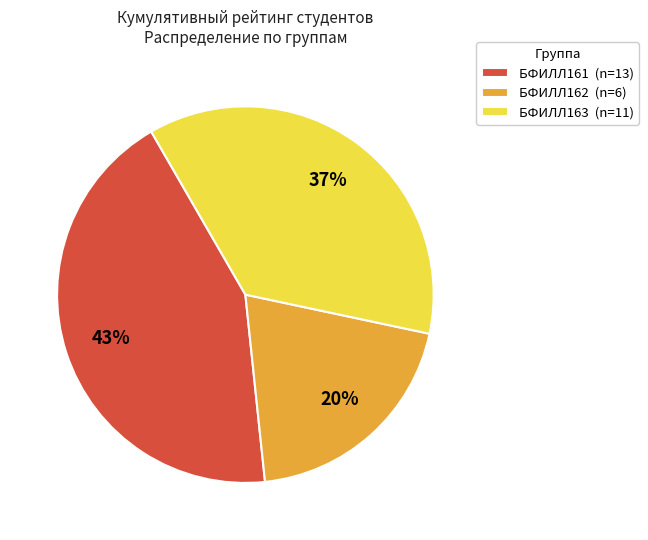

Does any single category account for the majority?

No